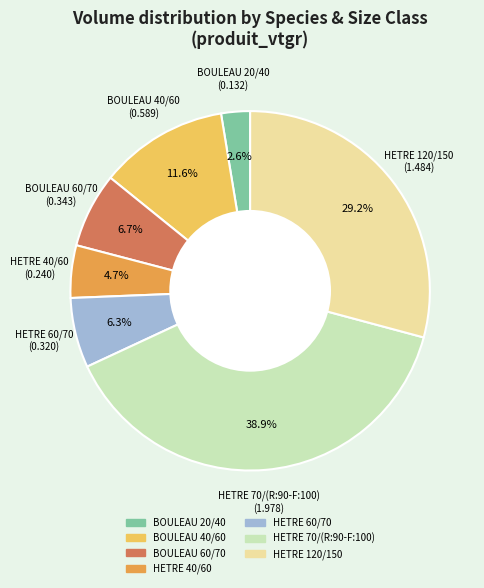

Does BOULEAU 40/60 represent more than half of the total?

No